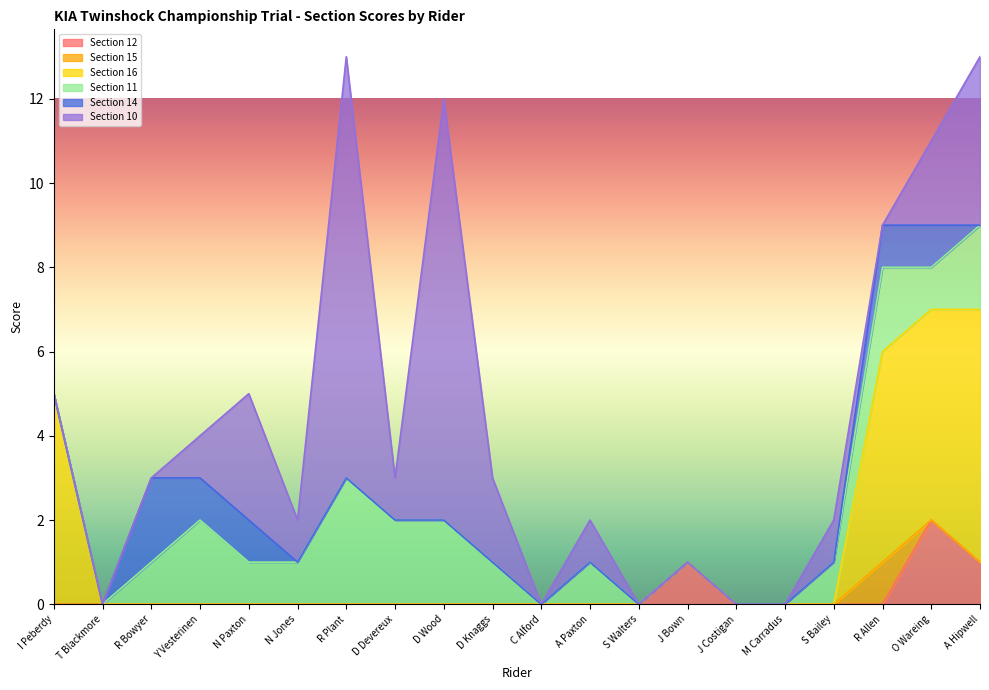

What is the maximum value for Section 15?

1